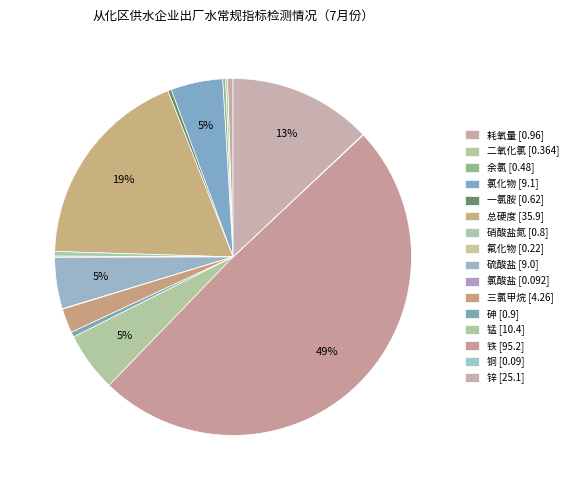

What percentage do 氟化物 and 余氯 together represent?

0.4%